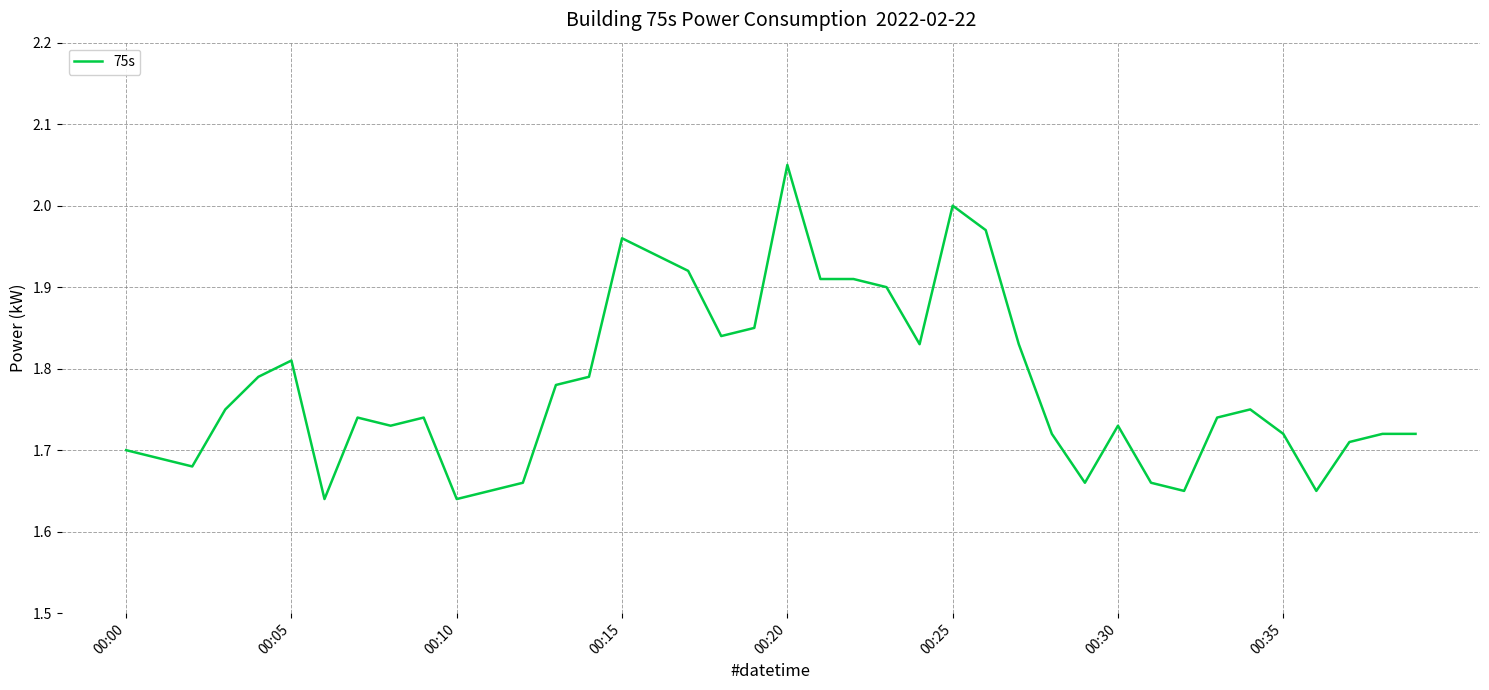

What is the difference between the maximum and minimum values?

0.4